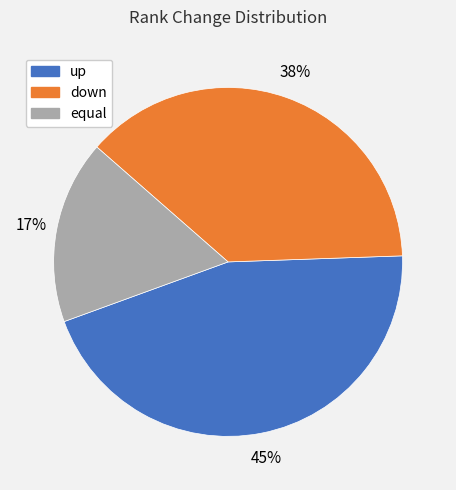

Is there a majority slice in this chart?

No